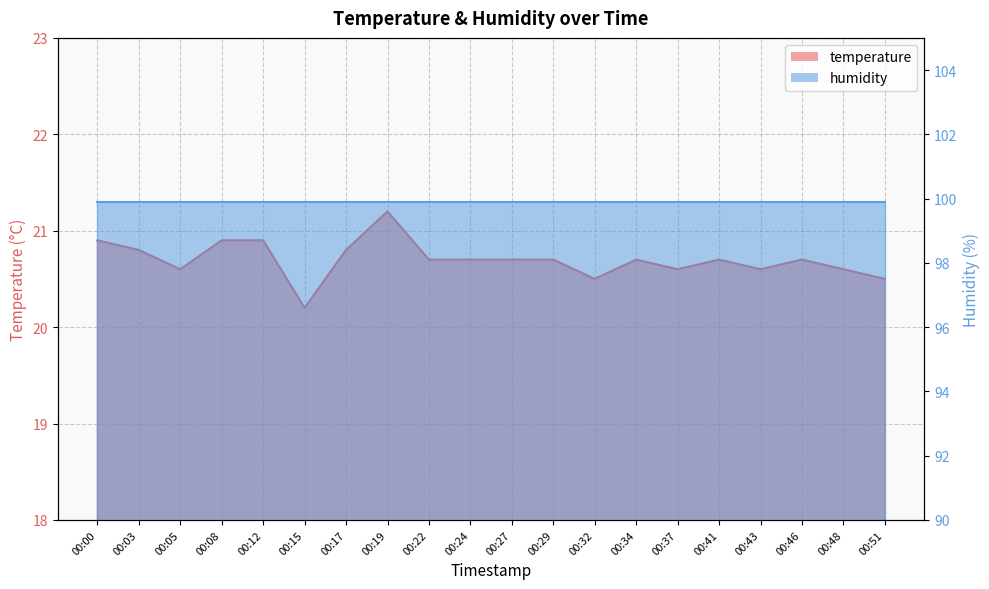

At which category does the data reach its first local valley?

00:05